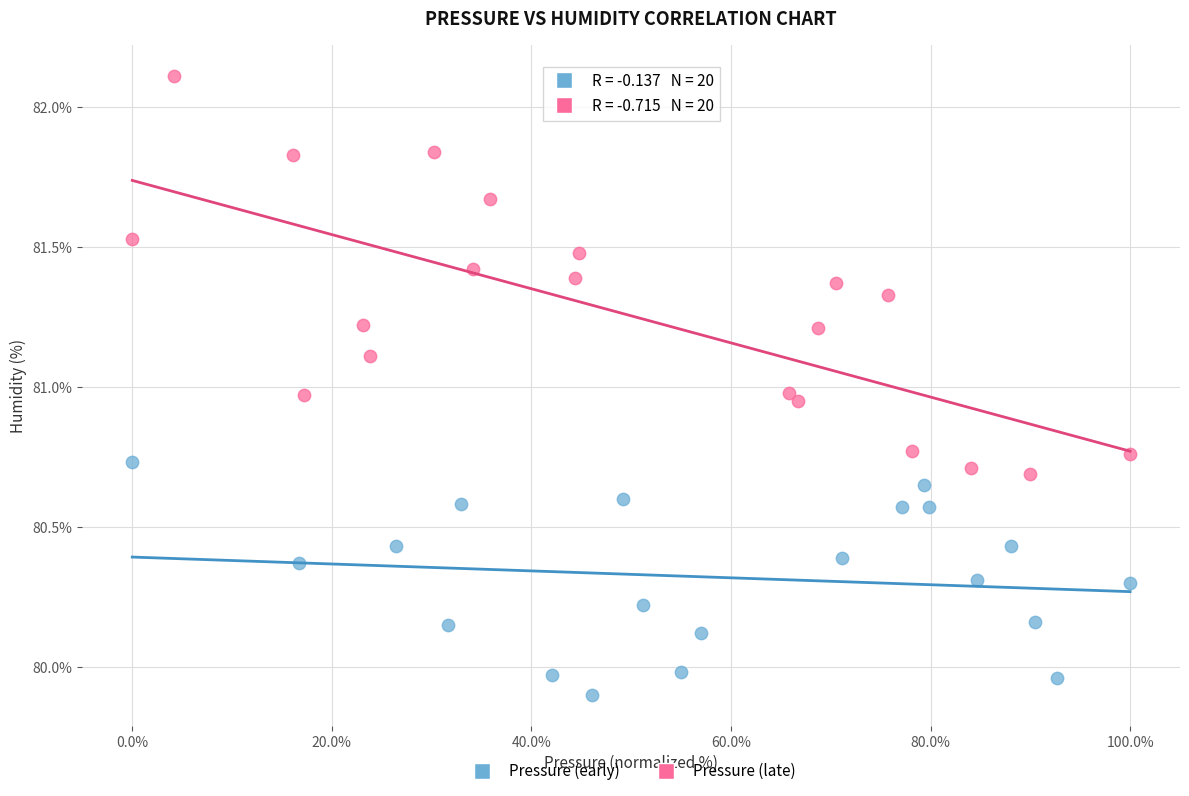

Which series reaches the maximum Y coordinate?

Pressure (late)